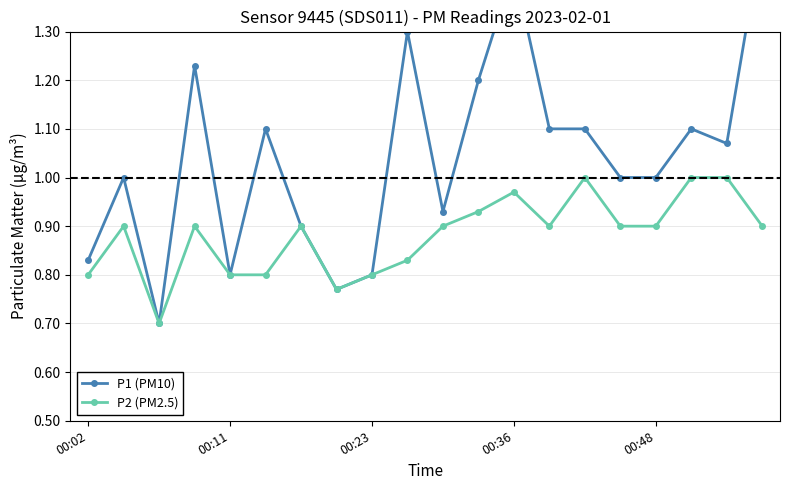

The P1 (PM10) series shows 0.8 at 7. True or false?

True